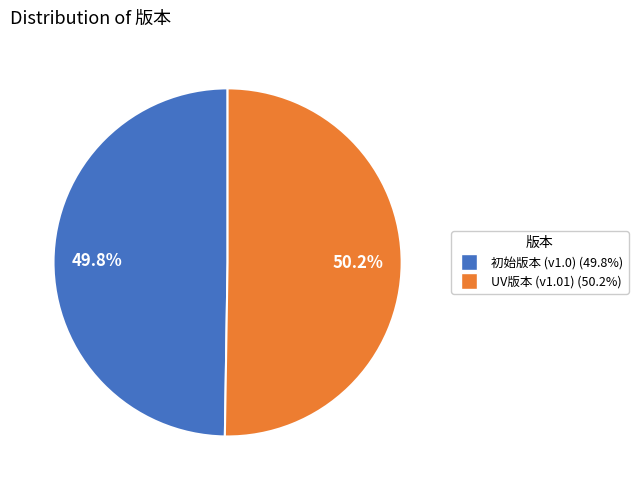

Is there any slice that represents more than half of the pie?

Yes